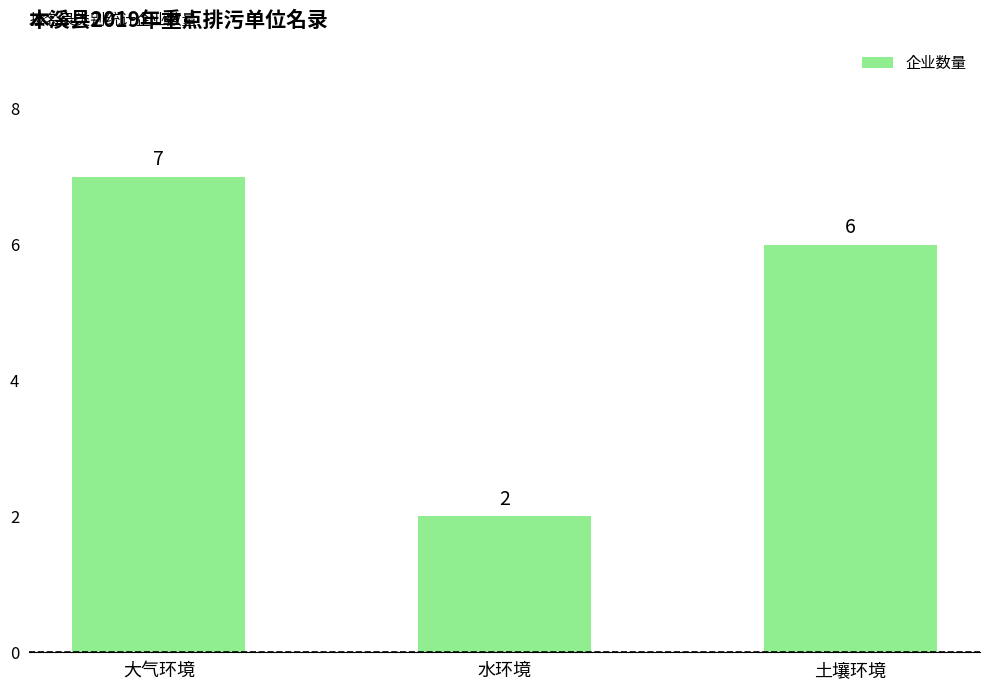

Reading left to right, transcribe all the data shown in this chart.

7	2	6